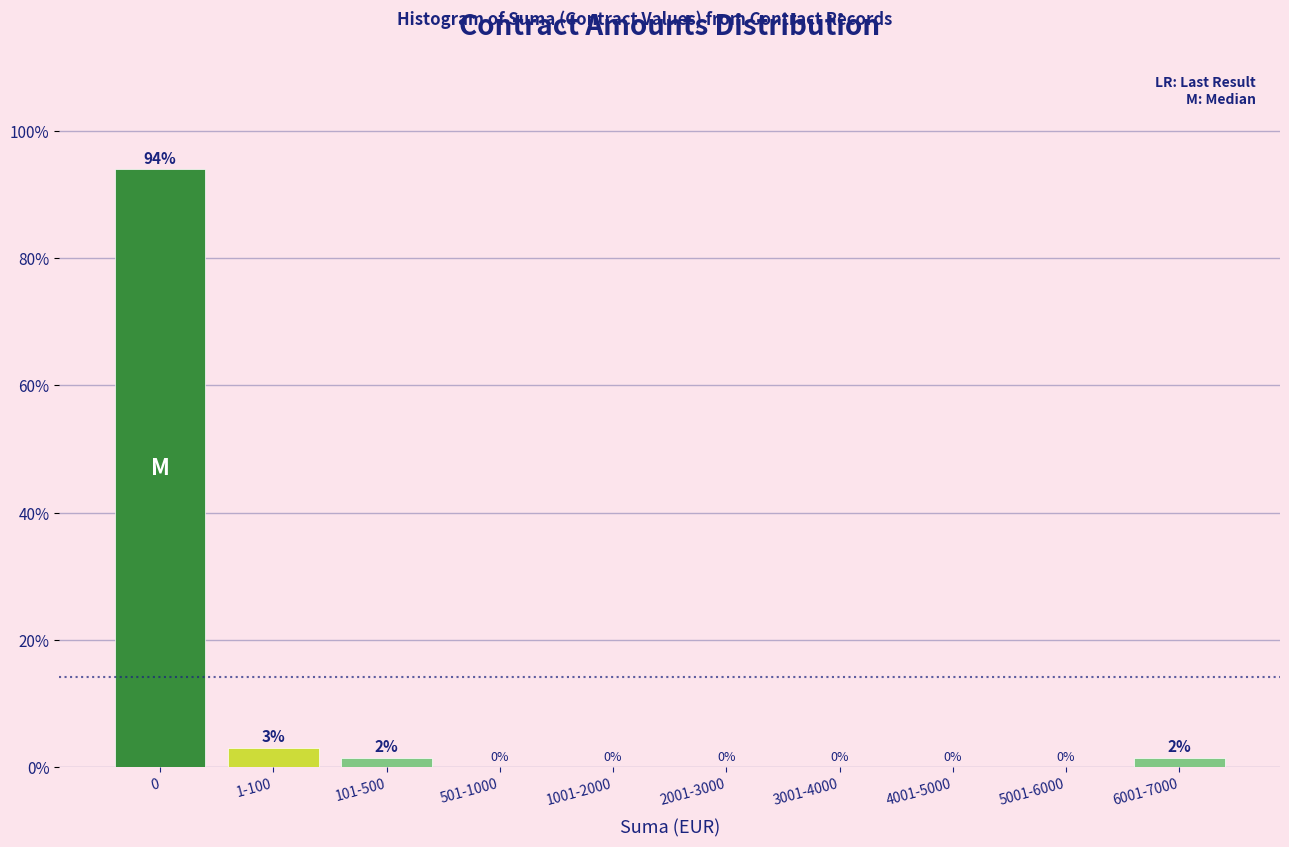

The value at 4001-5000 is 0.0. True or false?

True